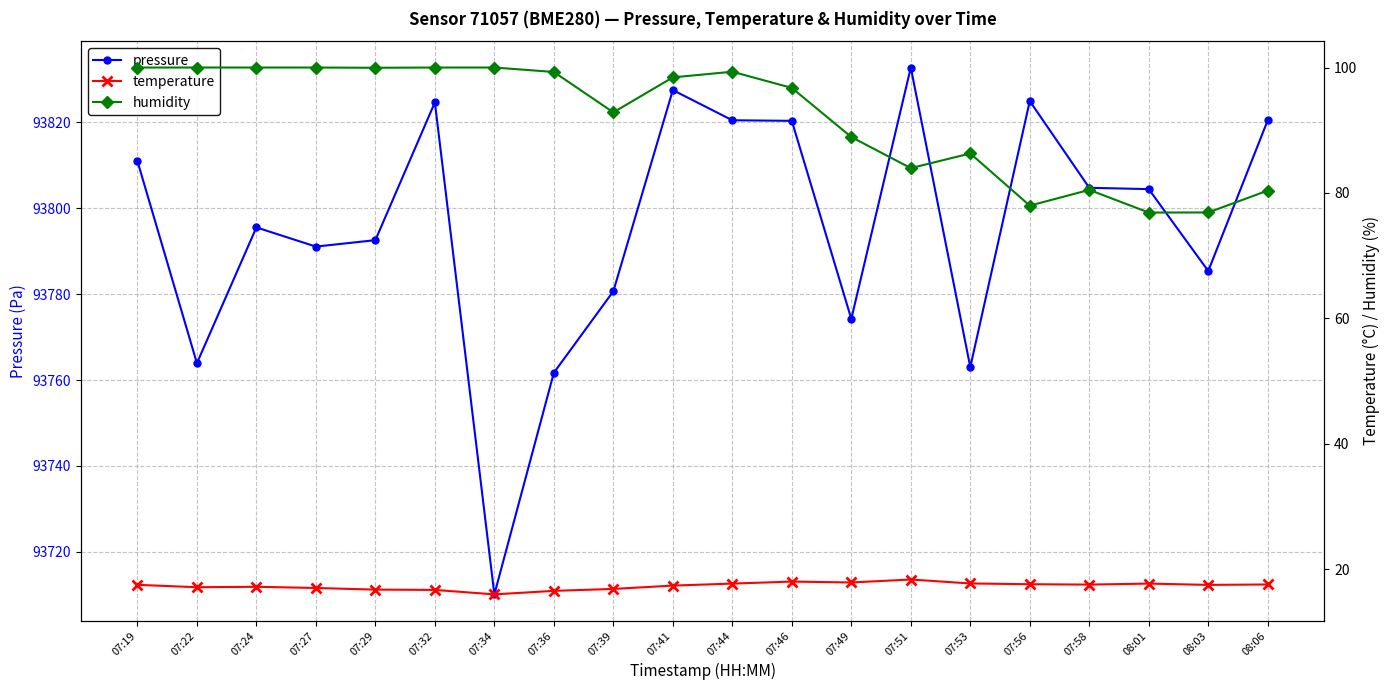

Reading left to right, what are all the values shown in this chart?

pressure: 07:19=93811.0	07:22=93763.9	07:24=93795.5	07:27=93791.1	07:29=93792.6	07:32=93824.6	07:34=93710.1	07:36=93761.7	07:39=93780.7	07:41=93827.5	07:44=93820.5	07:46=93820.3	07:49=93774.2	07:51=93832.8	07:53=93763.0	07:56=93824.9	07:58=93804.8	08:01=93804.4	08:03=93785.4	08:06=93820.5
temperature: 07:19=17.5	07:22=17.1	07:24=17.2	07:27=17.0	07:29=16.8	07:32=16.7	07:34=16.0	07:36=16.6	07:39=16.9	07:41=17.4	07:44=17.7	07:46=18.0	07:49=17.9	07:51=18.4	07:53=17.7	07:56=17.6	07:58=17.6	08:01=17.7	08:03=17.5	08:06=17.6
humidity: 07:19=100.0	07:22=100.0	07:24=100.0	07:27=100.0	07:29=100.0	07:32=100.0	07:34=100.0	07:36=99.3	07:39=92.8	07:41=98.4	07:44=99.3	07:46=96.8	07:49=88.9	07:51=84.0	07:53=86.3	07:56=78.0	07:58=80.5	08:01=76.9	08:03=76.9	08:06=80.4